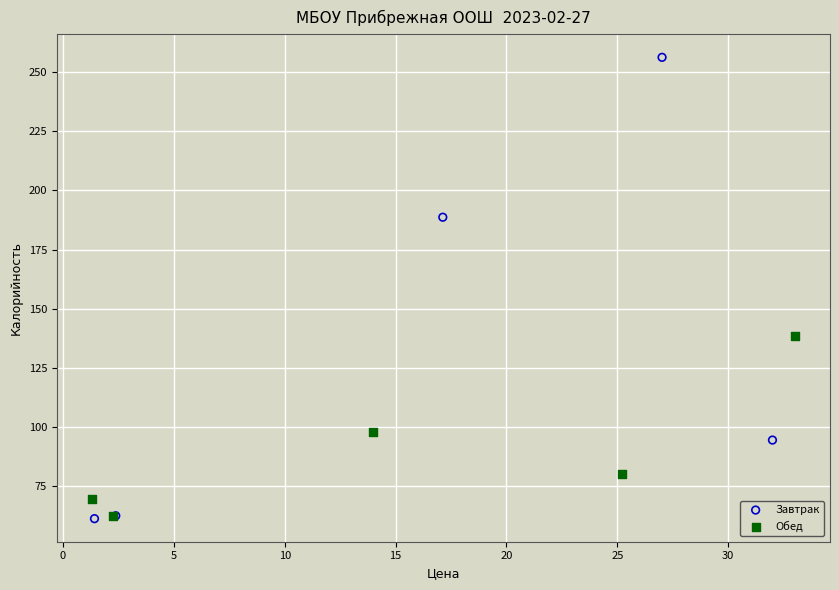

Which series contains the highest Y value?

Завтрак